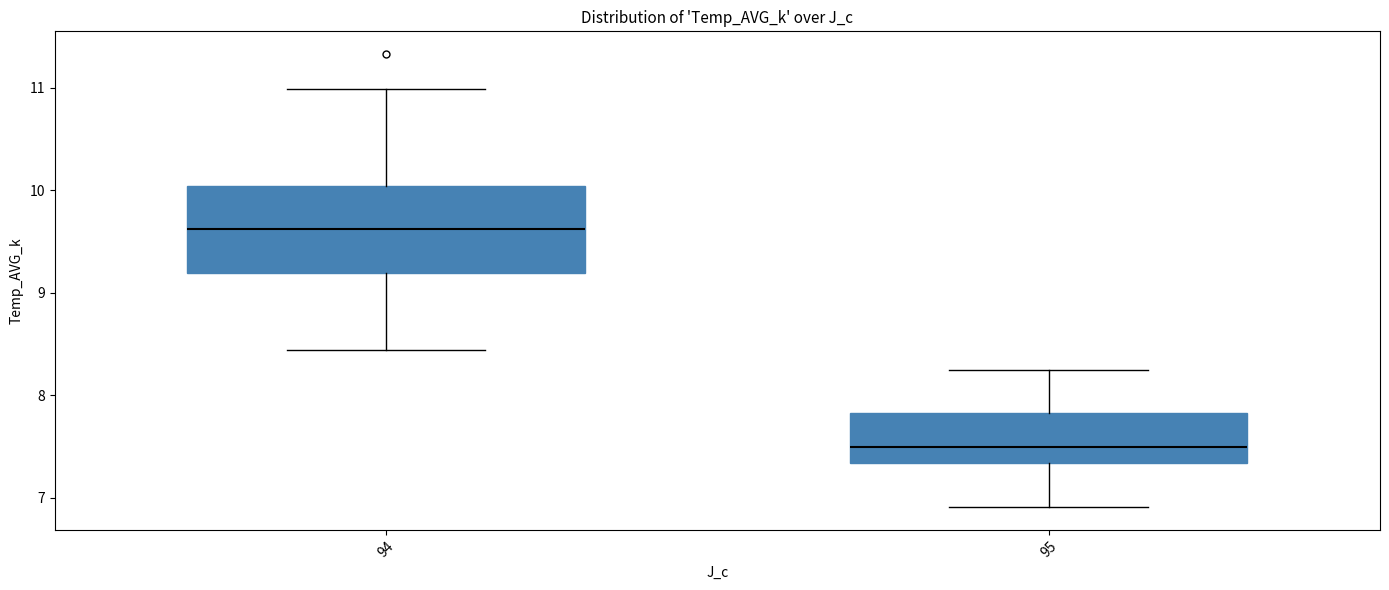

Comparing the boxes themselves (not the whiskers), which one is the tallest?

94